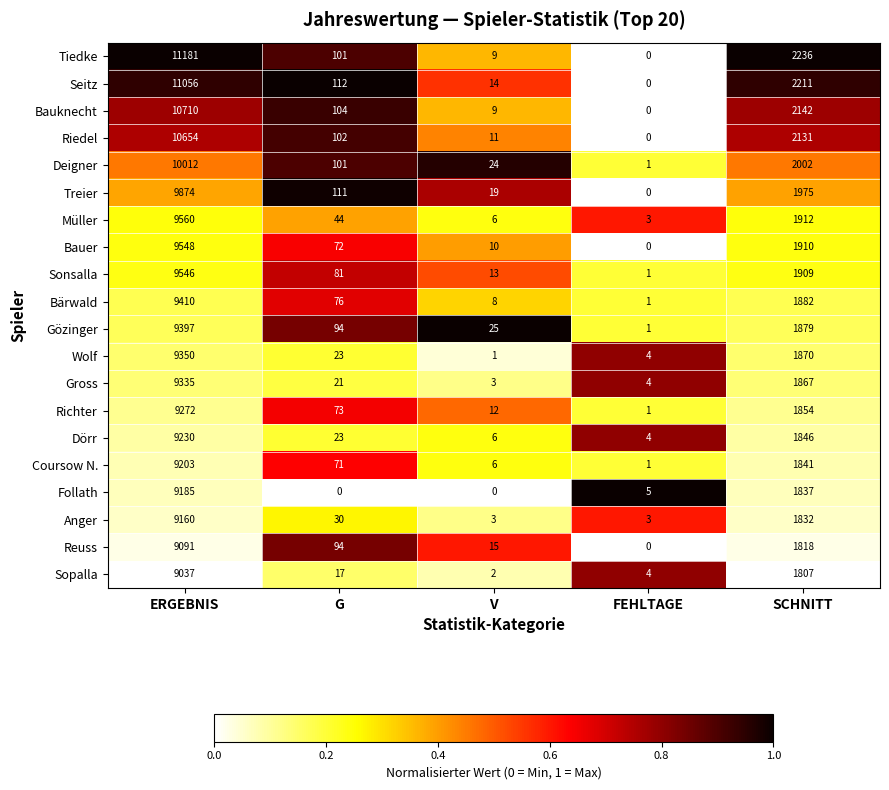

Which series changed the most between V and SCHNITT?

Tiedke